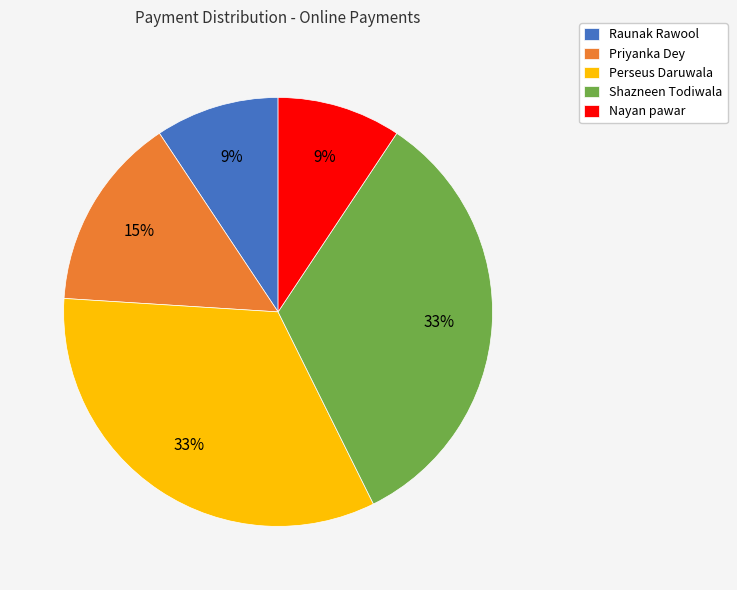

True or false: Nayan pawar accounts for 21% of the total.

False